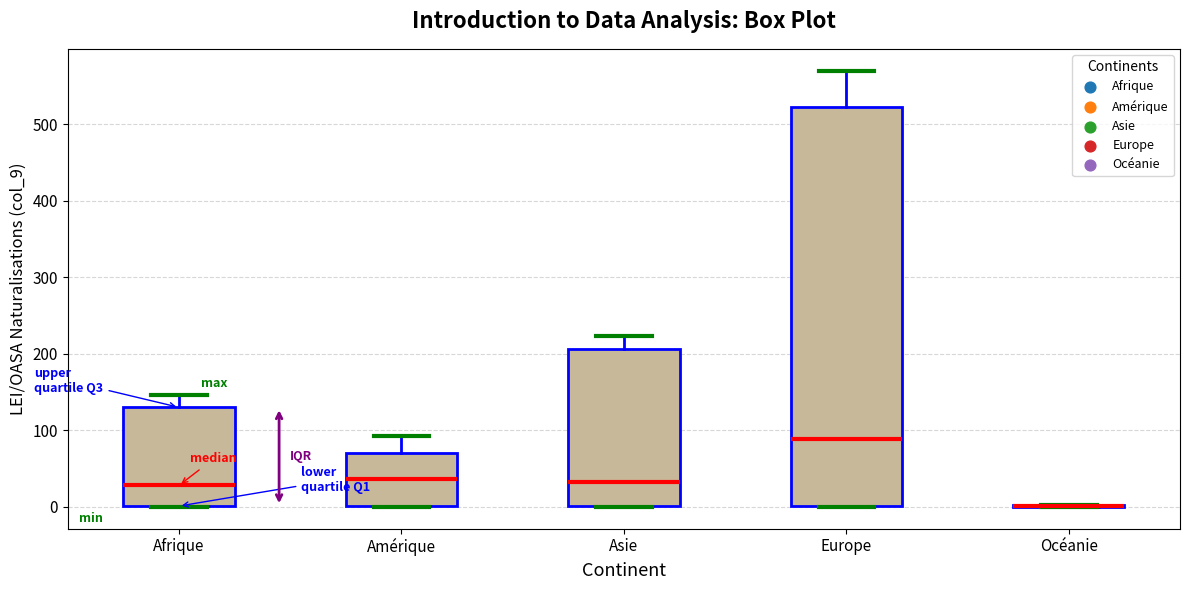

Reading left to right, transcribe this box plot: for each box, give where its median line is, the range the box spans, and where its two whiskers end, as read against the y-axis. The values are not printed on the chart, so give them approximately, as read against the axis.

Afrique: median 30, box 0 to 130, whiskers 0 to 150
Amérique: median 40, box 0 to 70, whiskers 0 to 90
Asie: median 30, box 0 to 210, whiskers 0 to 220
Europe: median 90, box 0 to 520, whiskers 0 to 570
Océanie: box collapsed to a line at 0, whiskers 0 to 0